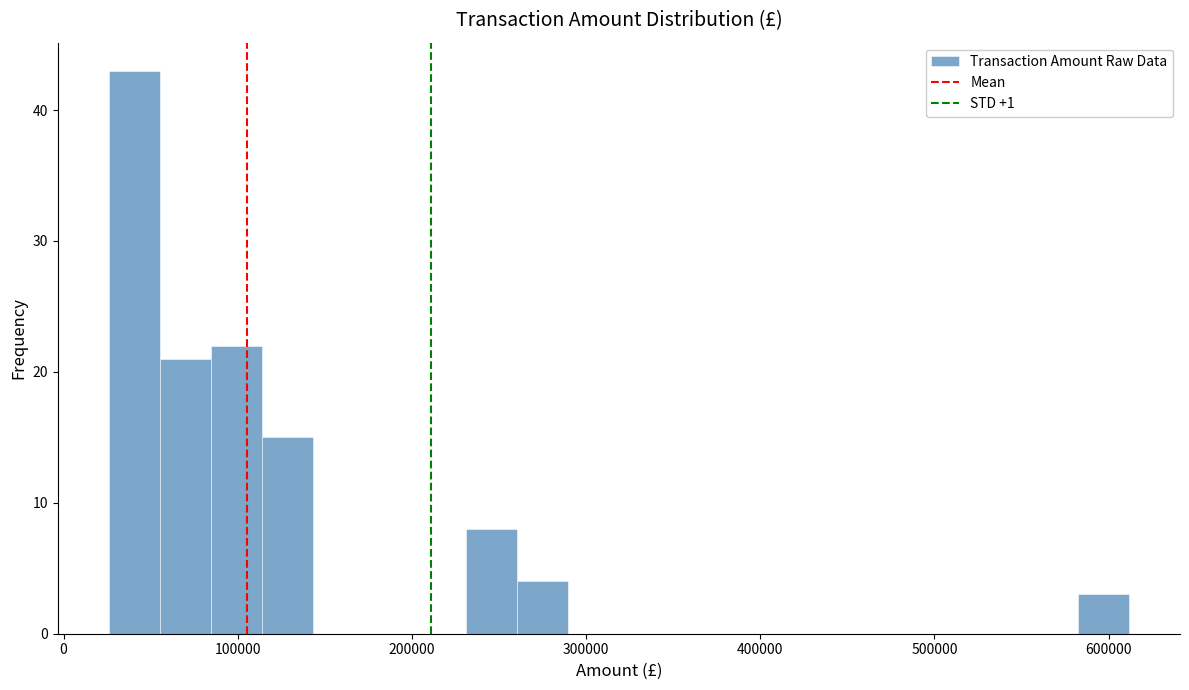

Around what value on the x-axis is the tallest bar? Give the approximate position of its centre, as read against the axis.

40000